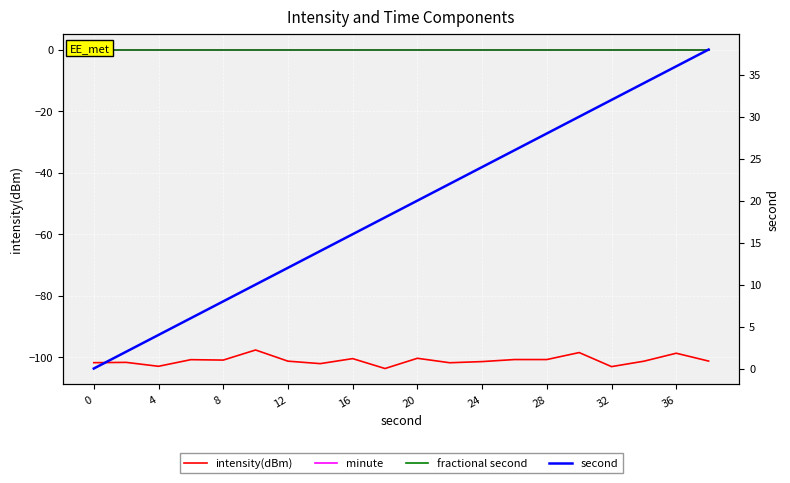

Between 12 and 11, which is larger?

12